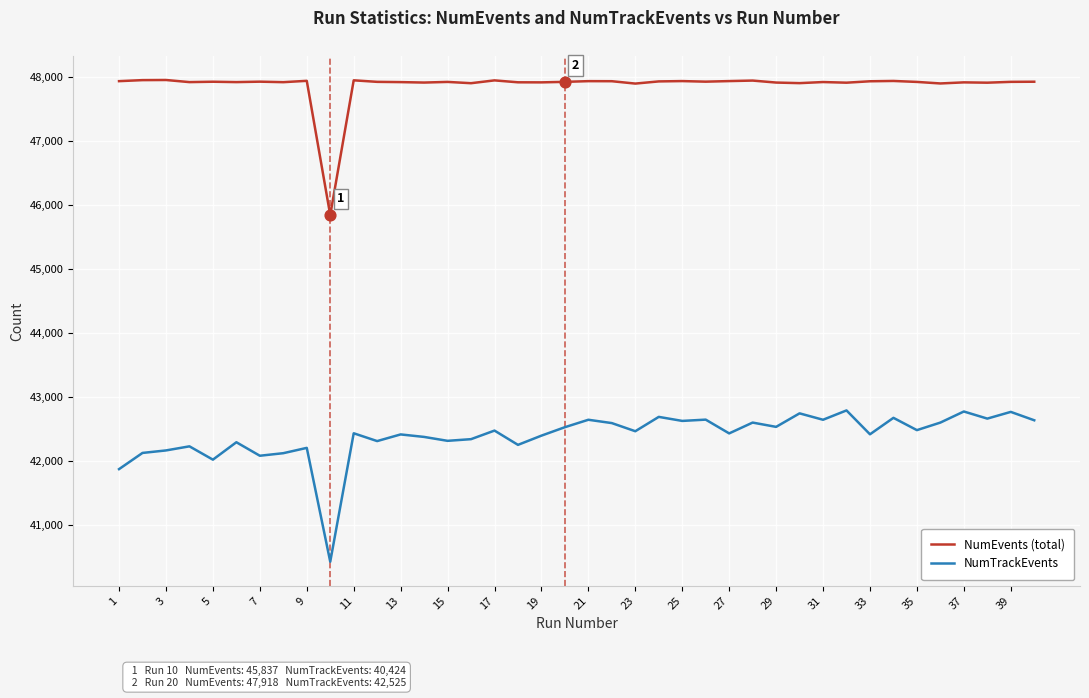

What are all the series names shown in the legend?

NumEvents (total), NumTrackEvents